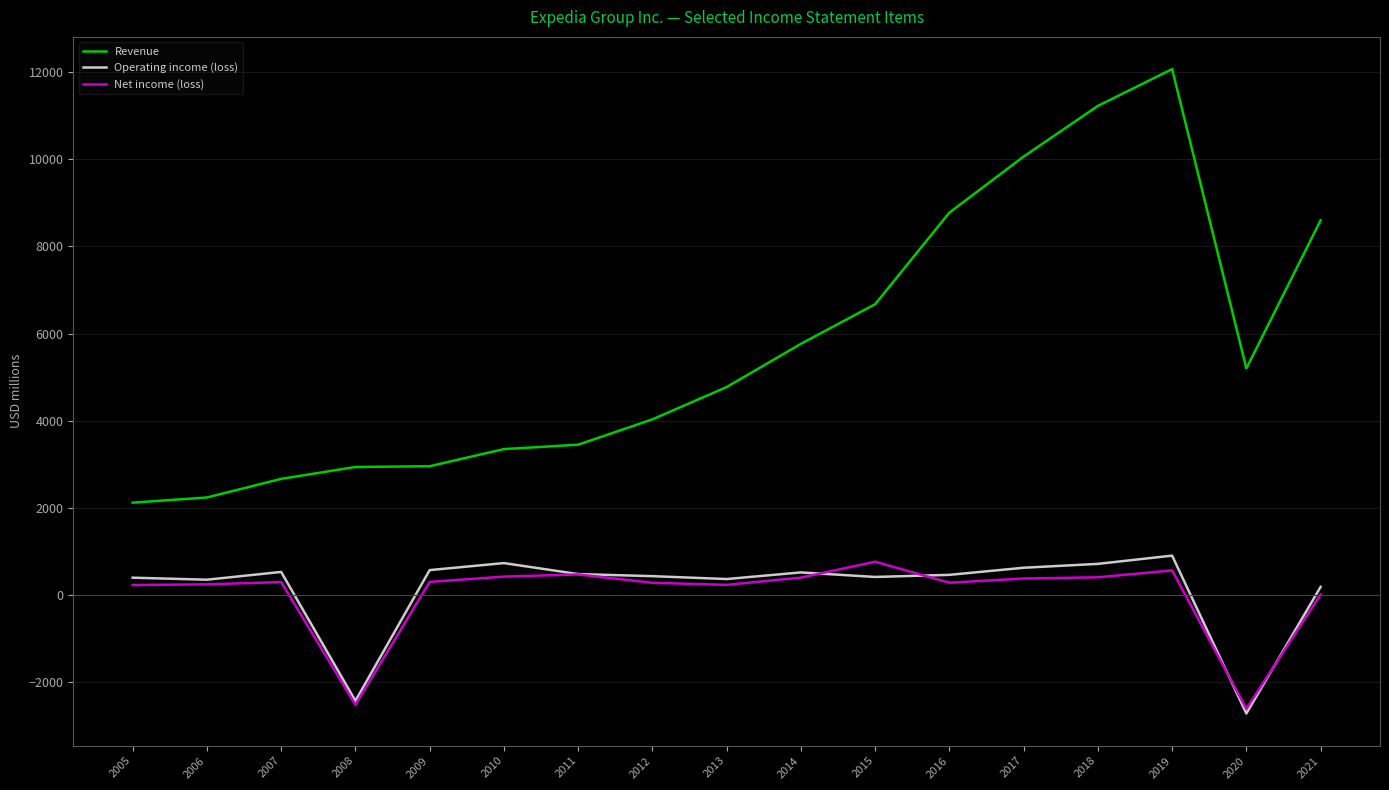

Does the chart have visible grid lines?

Yes